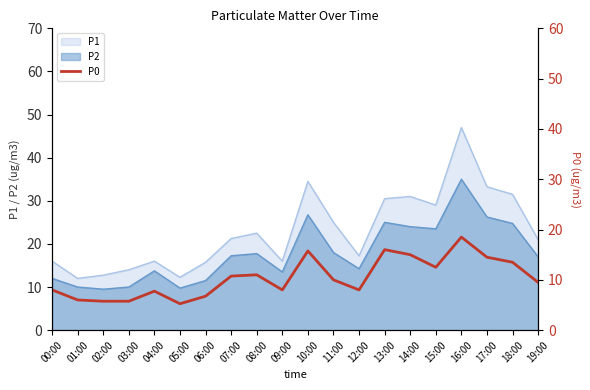

The chart shows a value of 16.9 at 11:00. True or false?

False